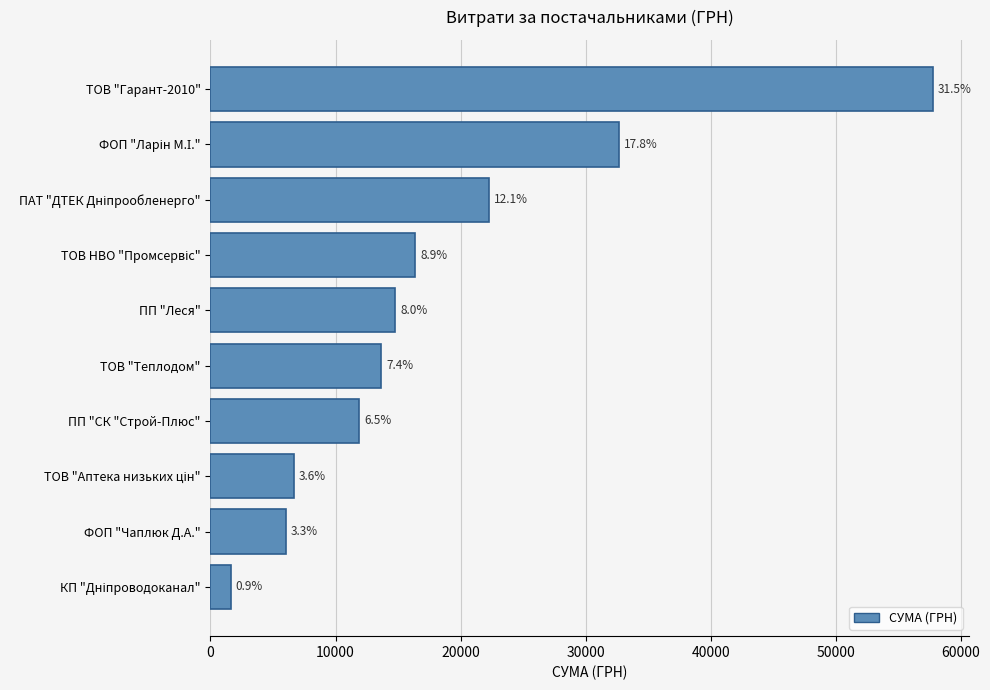

How many bars are there in total?

10